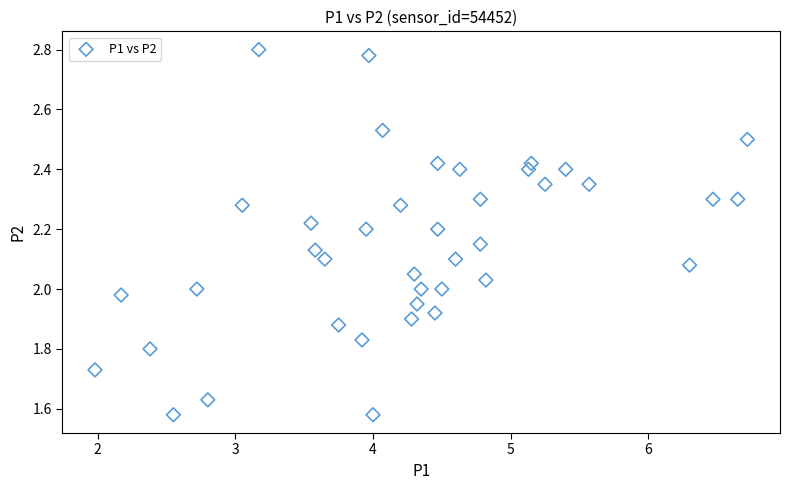

What is the range of X values (max minus min)?

4.7